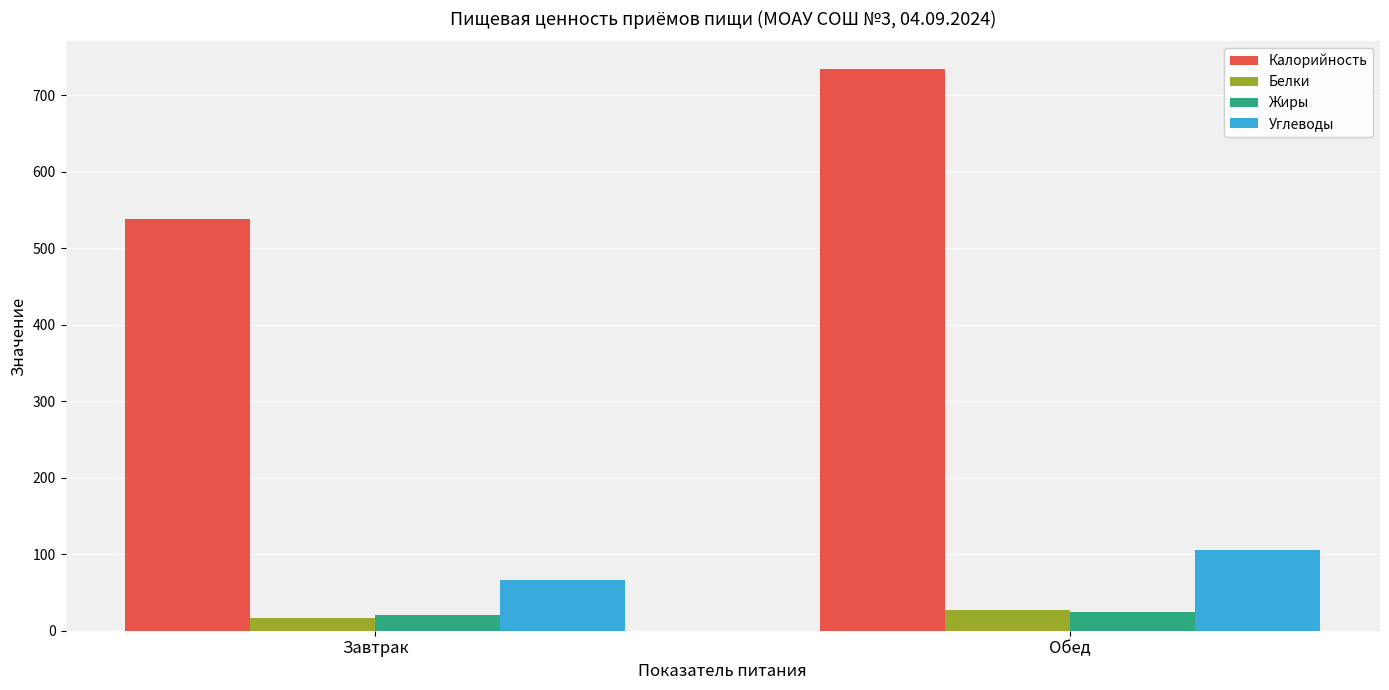

What is the difference between the Калорийность values at Завтрак and Обед?

196.1